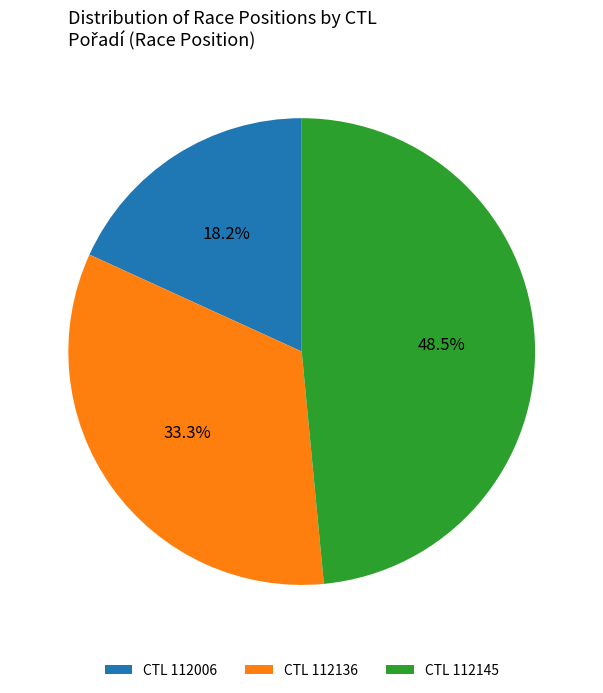

Do CTL 112006 and CTL 112145 together represent more than half of the pie?

Yes